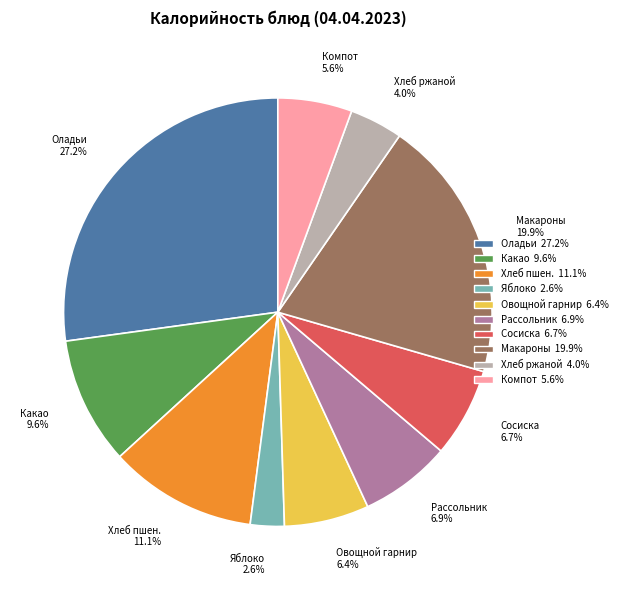

Count the number of slices in the pie.

10